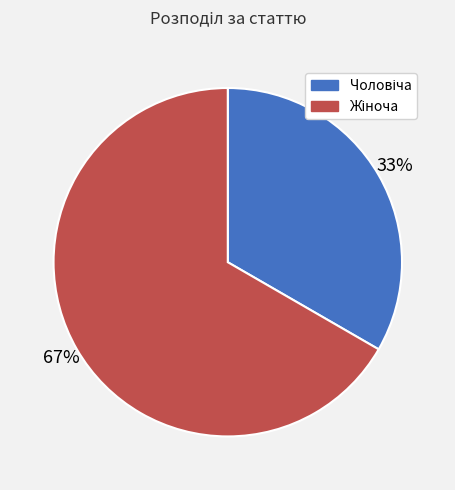

How many slices are in this pie chart?

2